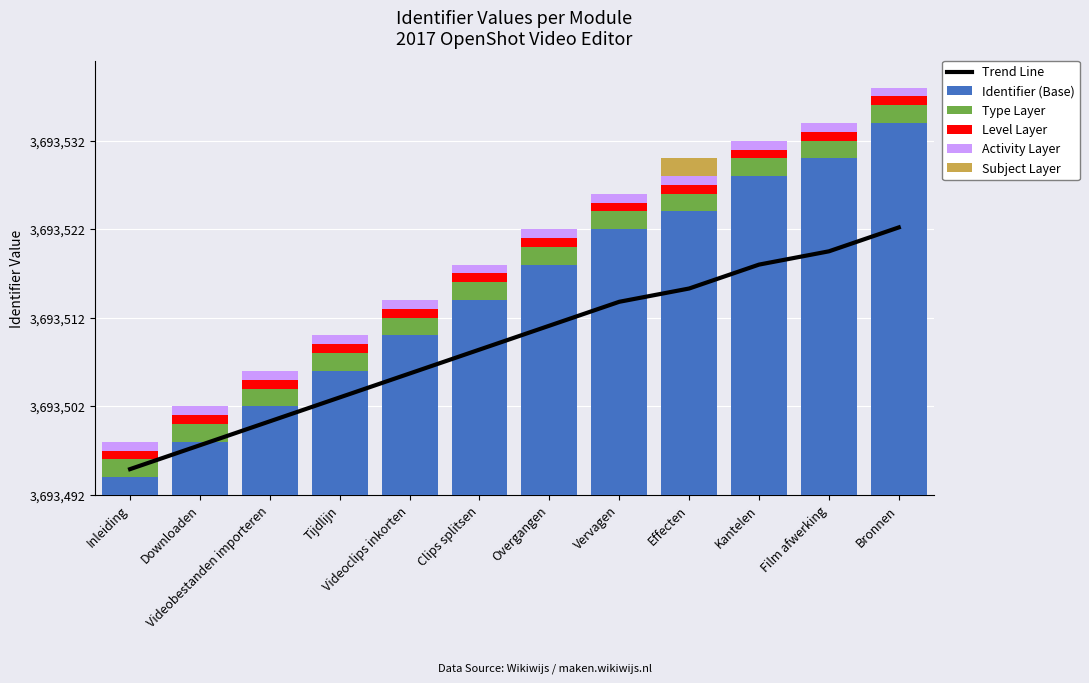

At which label does Type Layer reach its minimum?

Inleiding